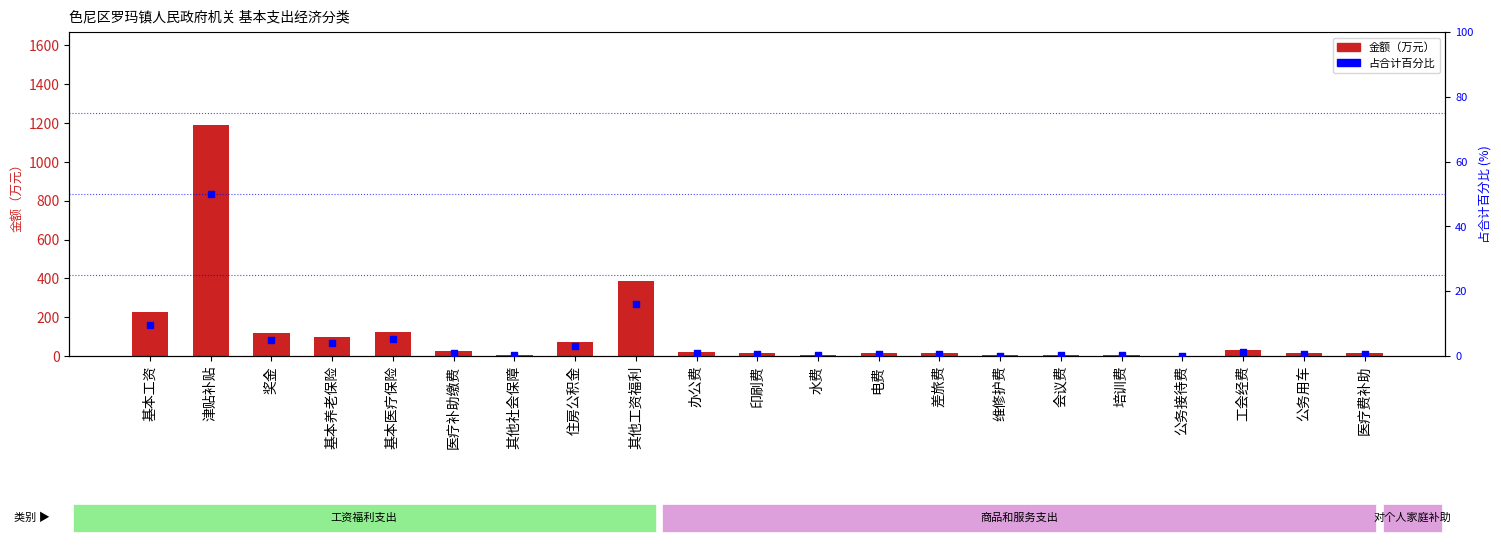

What are all the series names shown in the legend?

金额（万元）, 占合计百分比